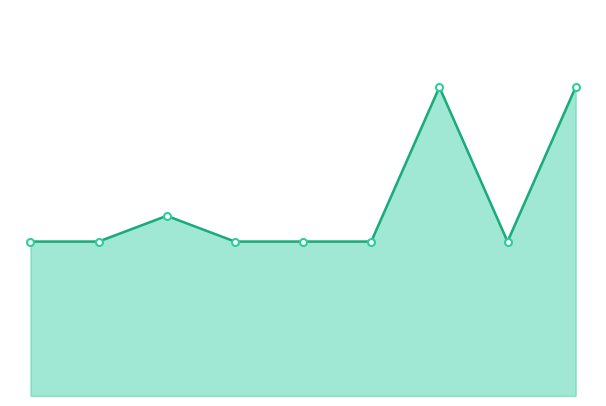

Where is the first local minimum?

7